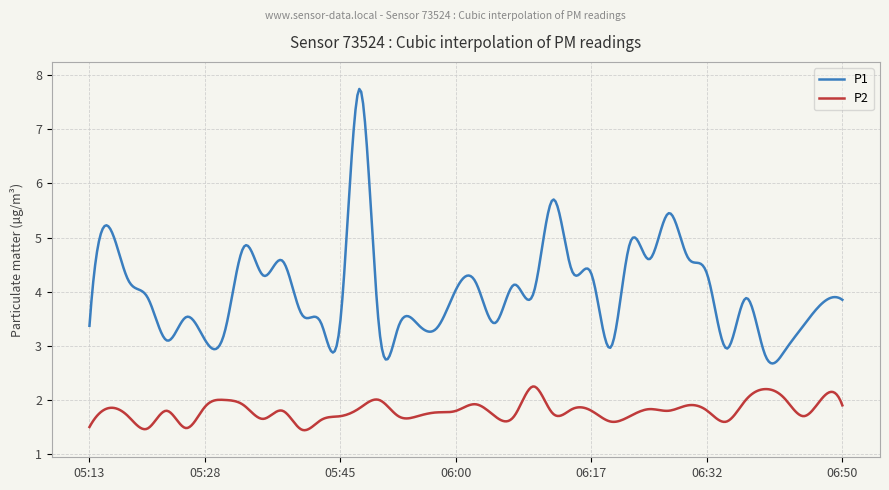

What is the difference between the maximum and minimum values in the P2 series?

0.8